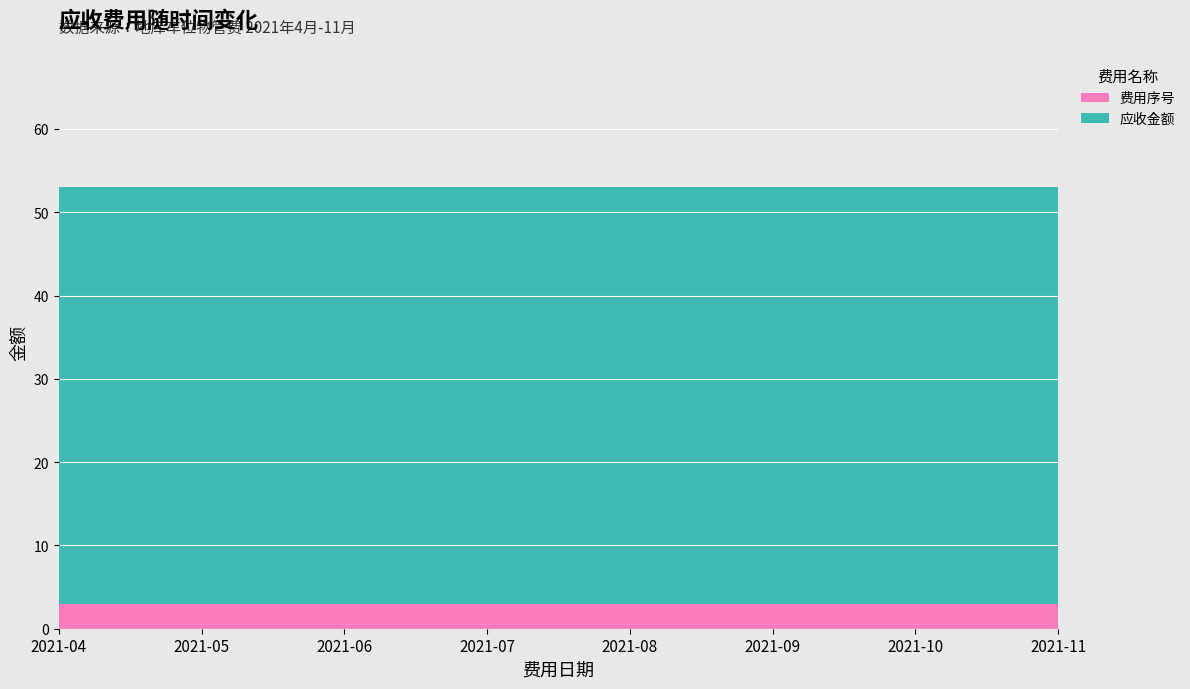

Reading left to right, transcribe all the data shown in this chart.

费用序号: 3	3	3	3	3	3	3	3
应收金额: 50	50	50	50	50	50	50	50